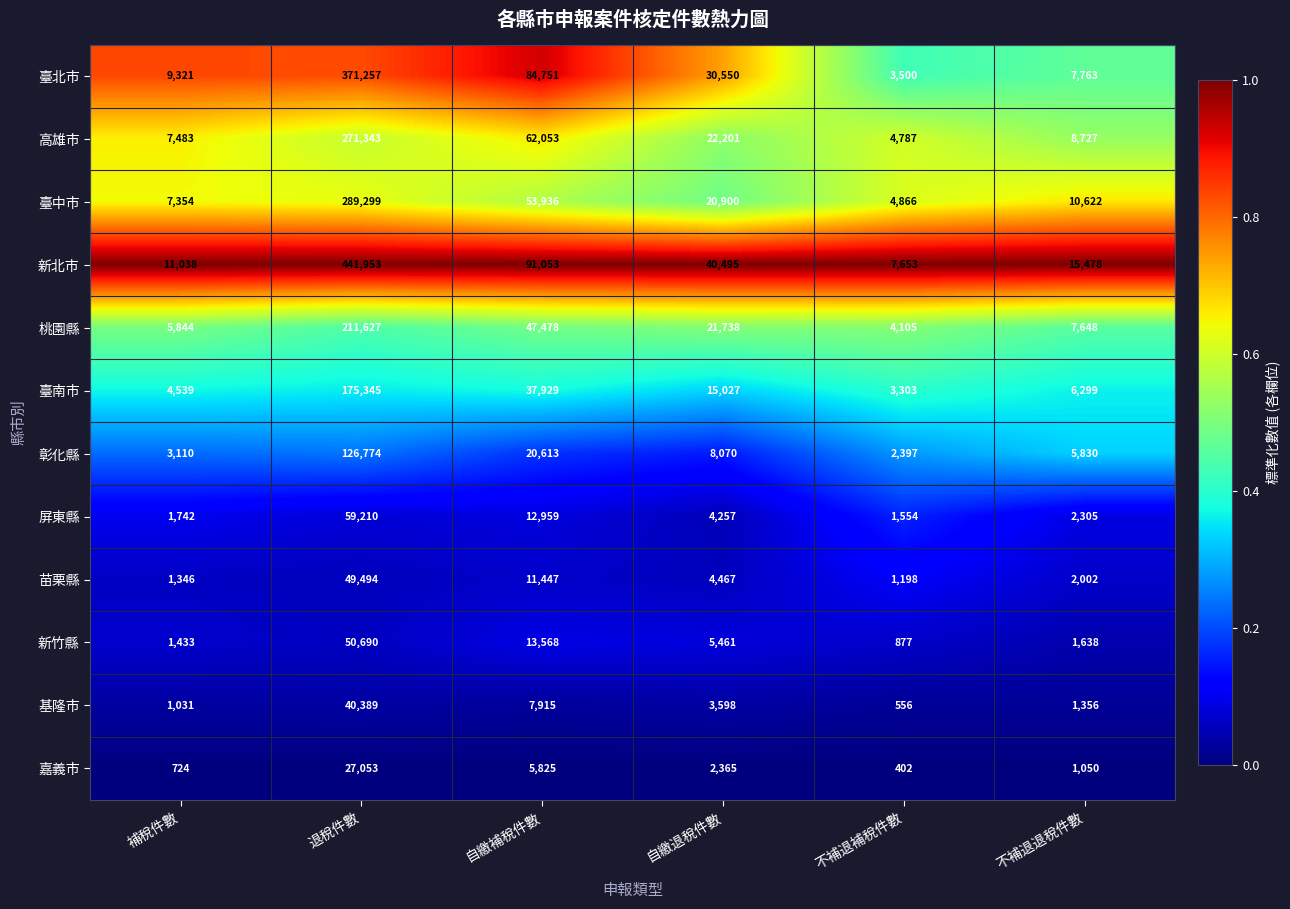

Count the number of data series in this chart.

12